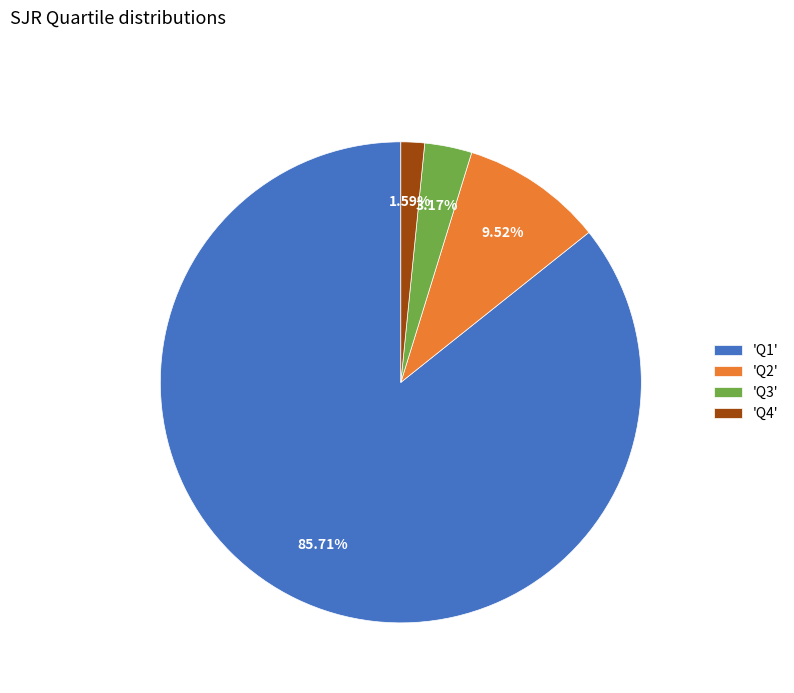

Which category accounts for the majority?

'Q1'